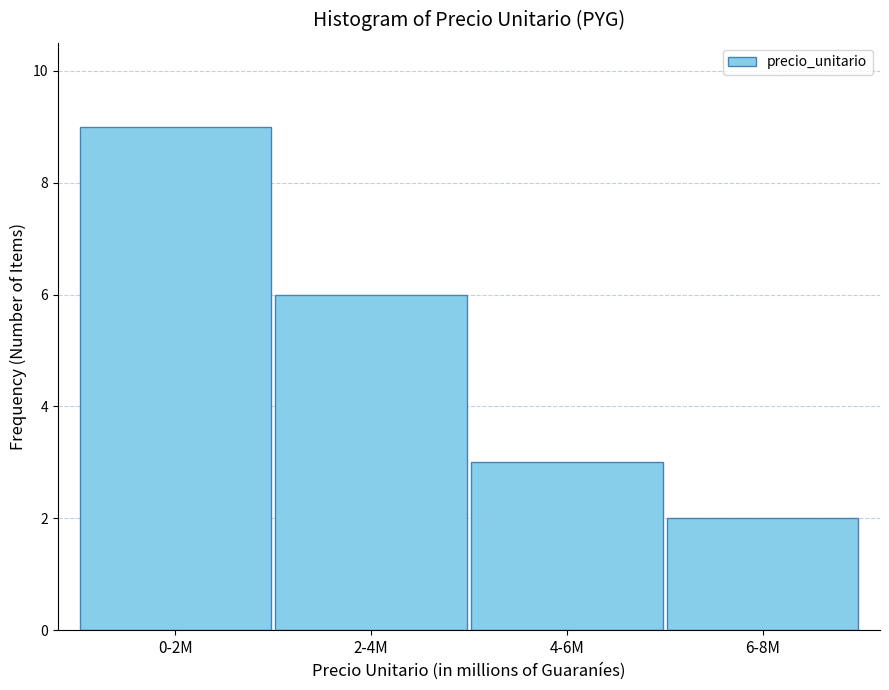

Reading left to right, extract all data points from this chart.

9	6	3	2